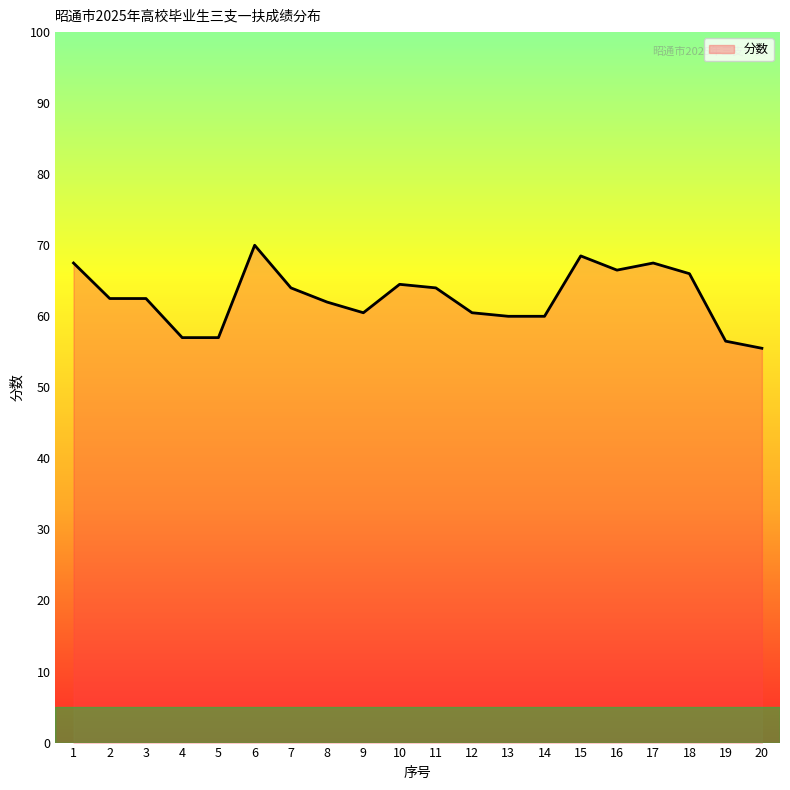

What is the difference between the second highest and second lowest values?

12.0